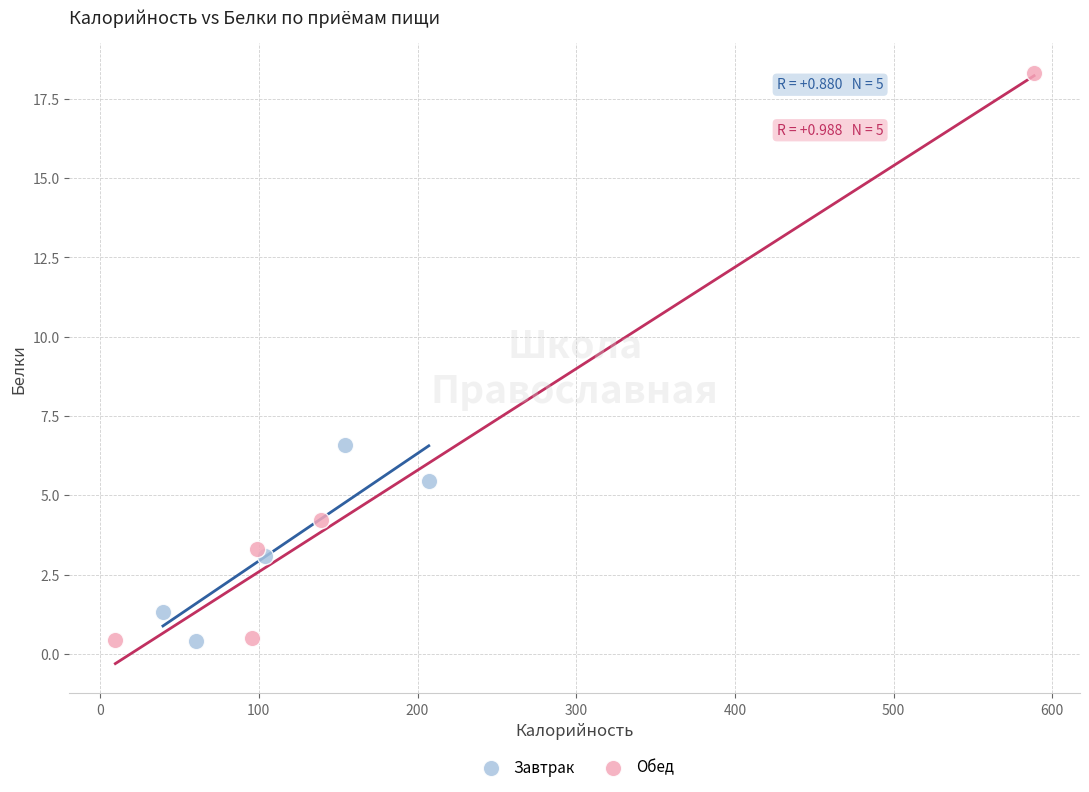

Which series reaches the maximum Y coordinate?

Обед